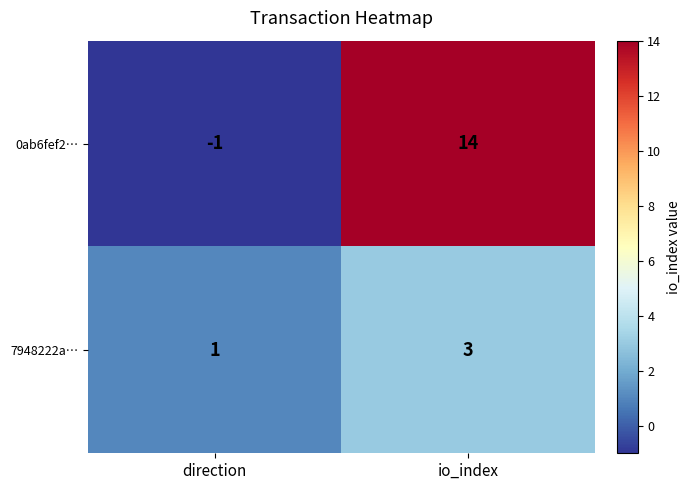

The value of 7948222a… at io_index is 5. True or false?

False